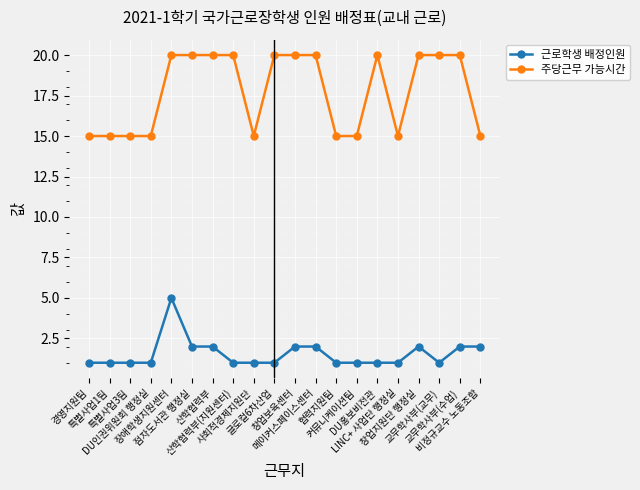

Which series changed the most between 협력지원팀 and 교무학사부(교무)?

주당근무 가능시간